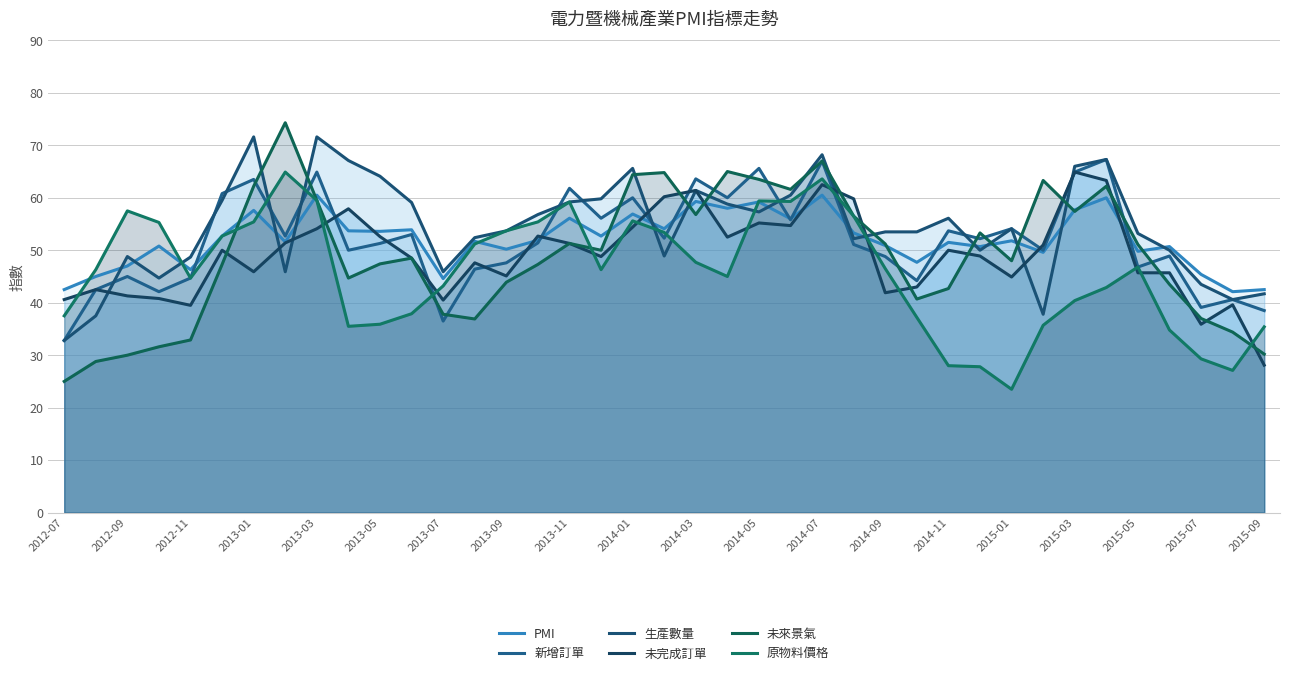

Count the number of categories in the chart.

39